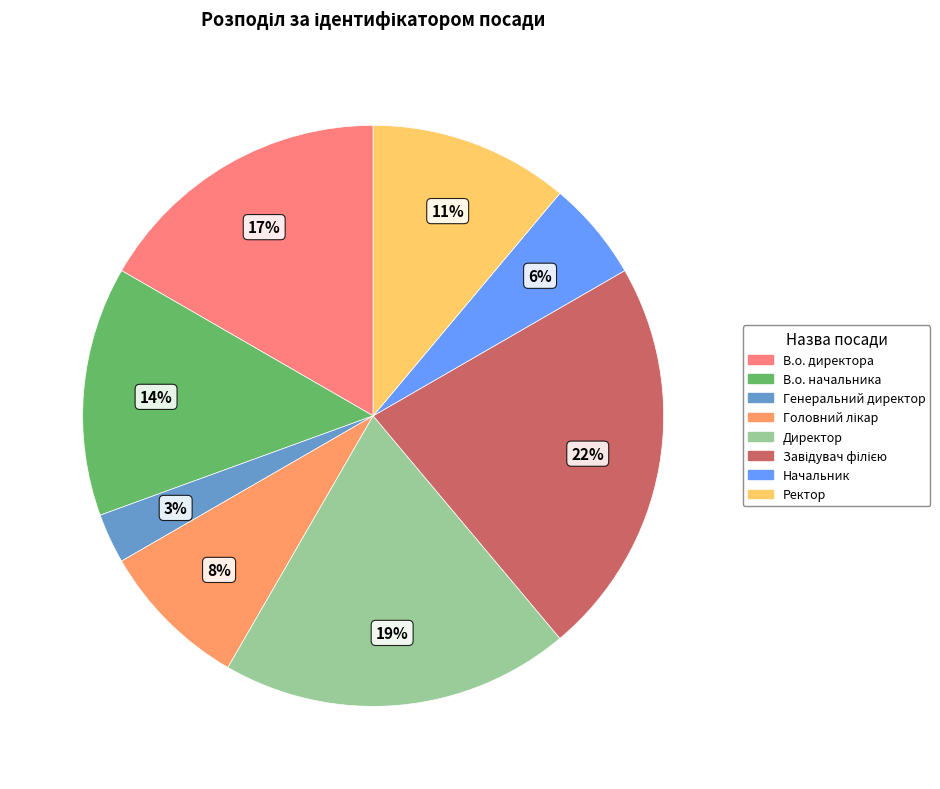

How many slices are in this pie chart?

8